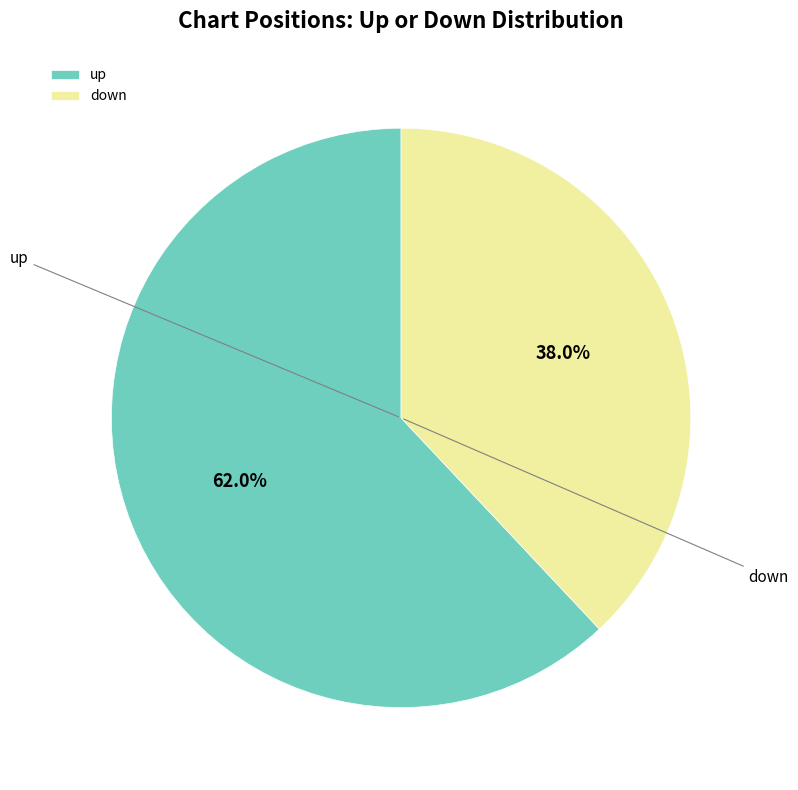

To the nearest percent, what portion does down represent?

38%